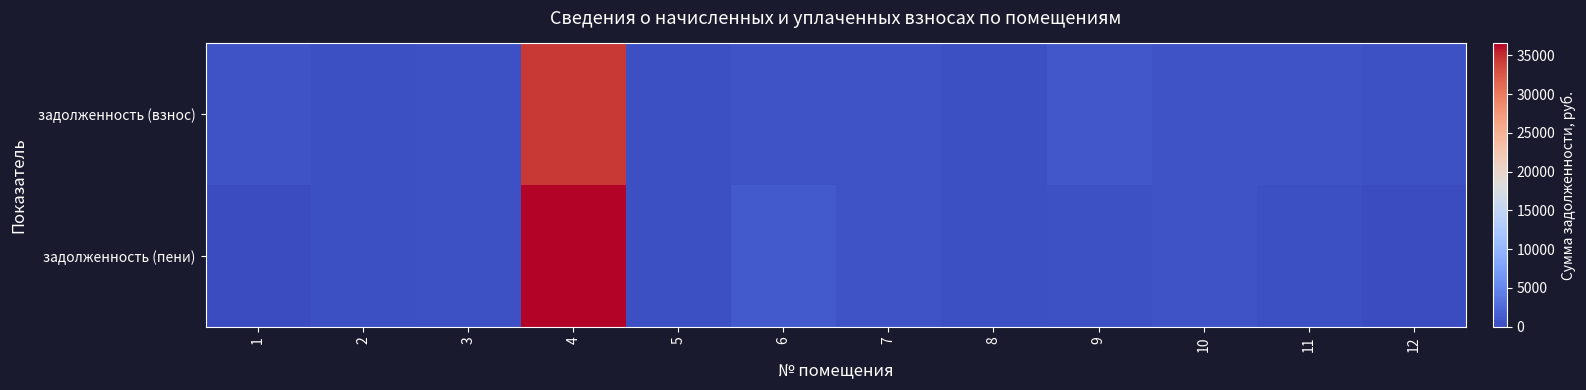

Which series has the largest range (max minus min)?

задолженность (пени)